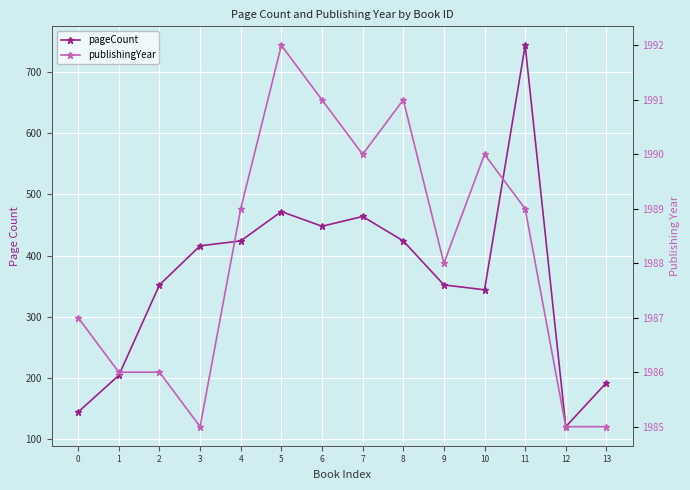

At which label is pageCount closest to 432?

4